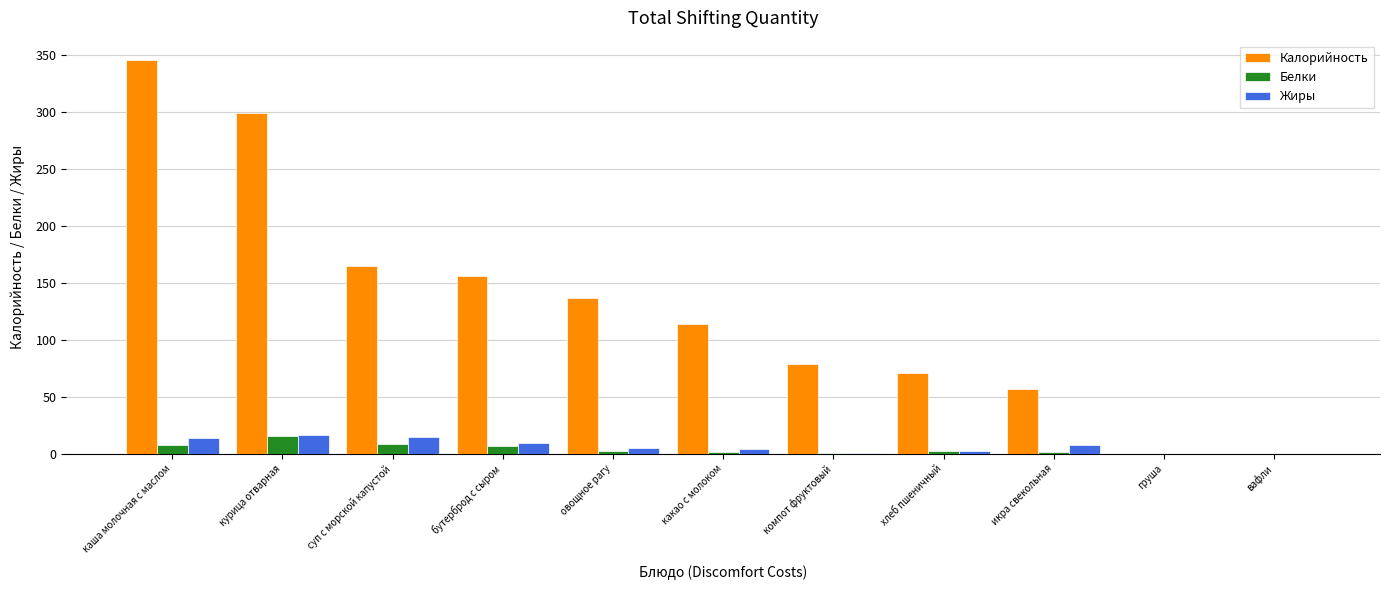

The value of Калорийность at овощное рагу is 136.5. True or false?

True